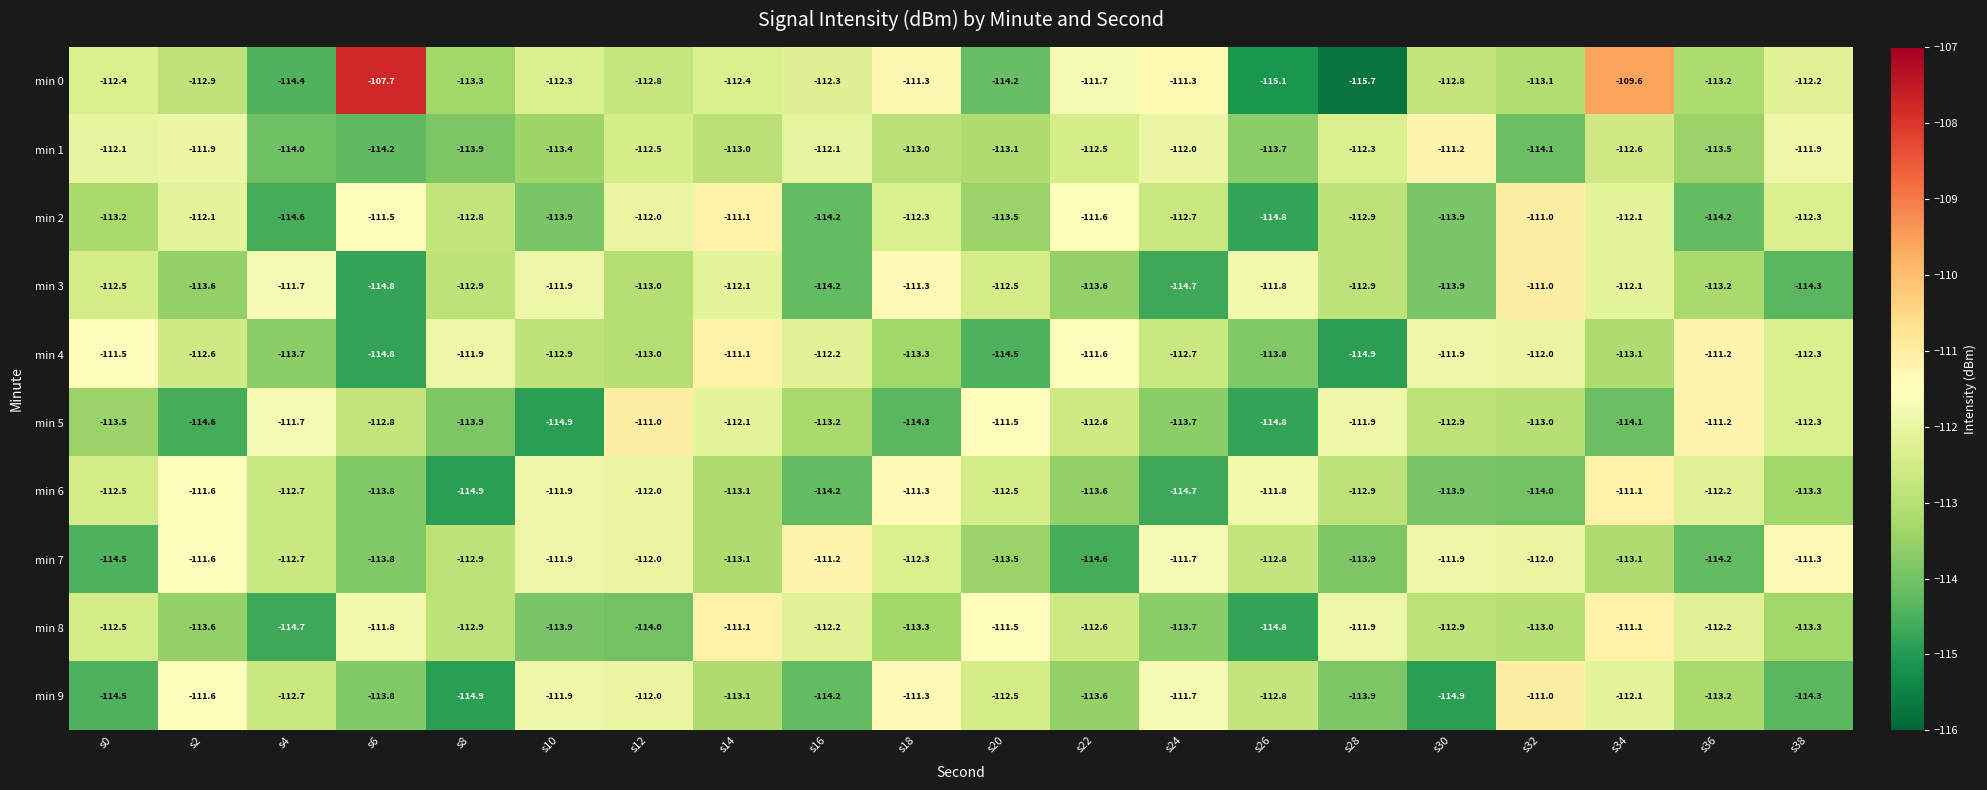

At which category is the sum across all series the highest?

s34